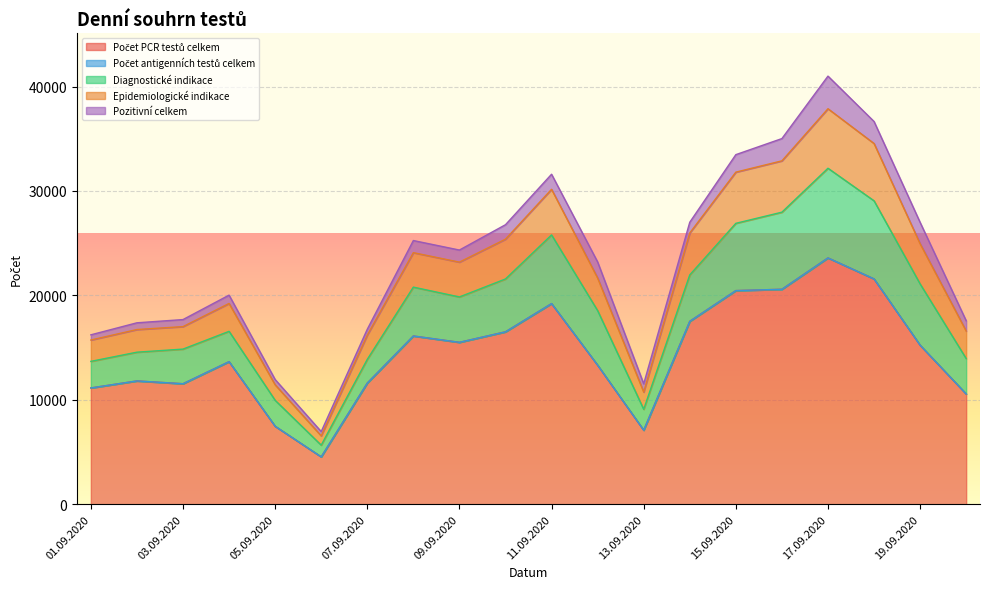

List the labels in order of Pozitivní celkem value, smallest first.

06.09.2020, 01.09.2020, 05.09.2020, 07.09.2020, 02.09.2020, 03.09.2020, 13.09.2020, 04.09.2020, 20.09.2020, 14.09.2020, 09.09.2020, 08.09.2020, 10.09.2020, 11.09.2020, 12.09.2020, 15.09.2020, 19.09.2020, 18.09.2020, 16.09.2020, 17.09.2020